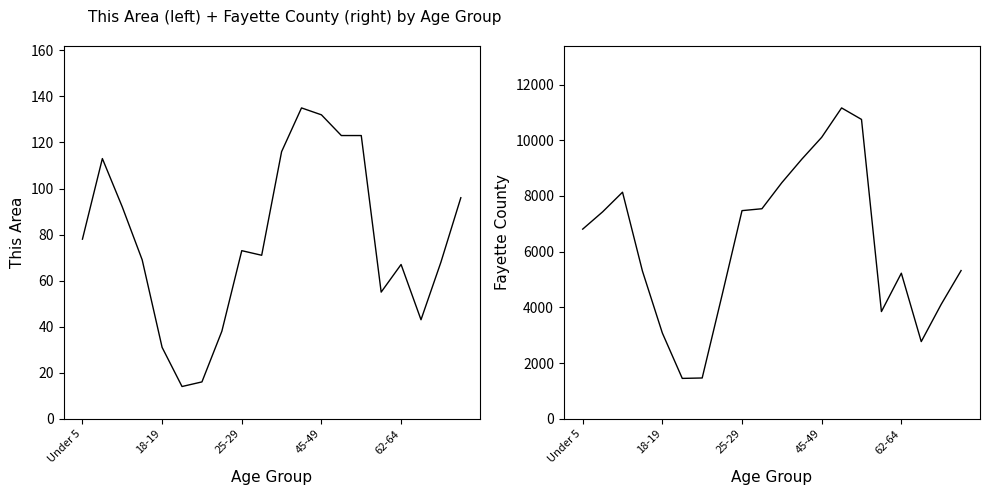

What is the sum of all Fayette County values?

124226